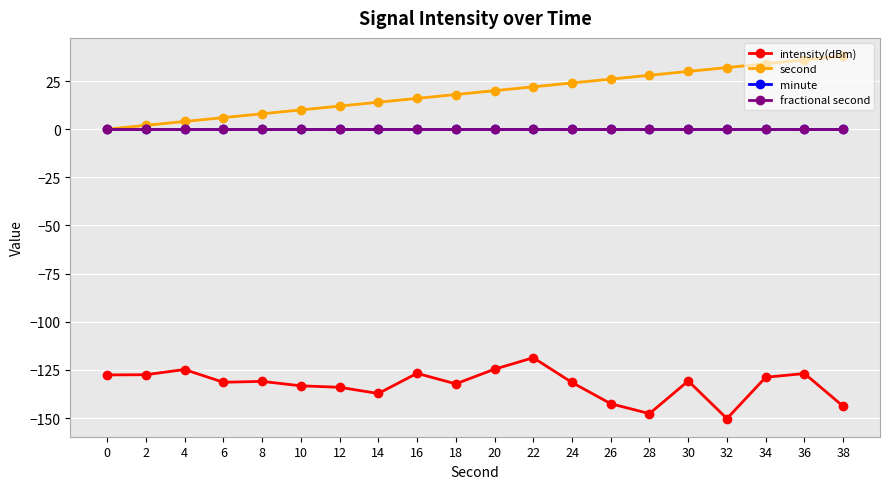

Does the chart have visible grid lines?

Yes